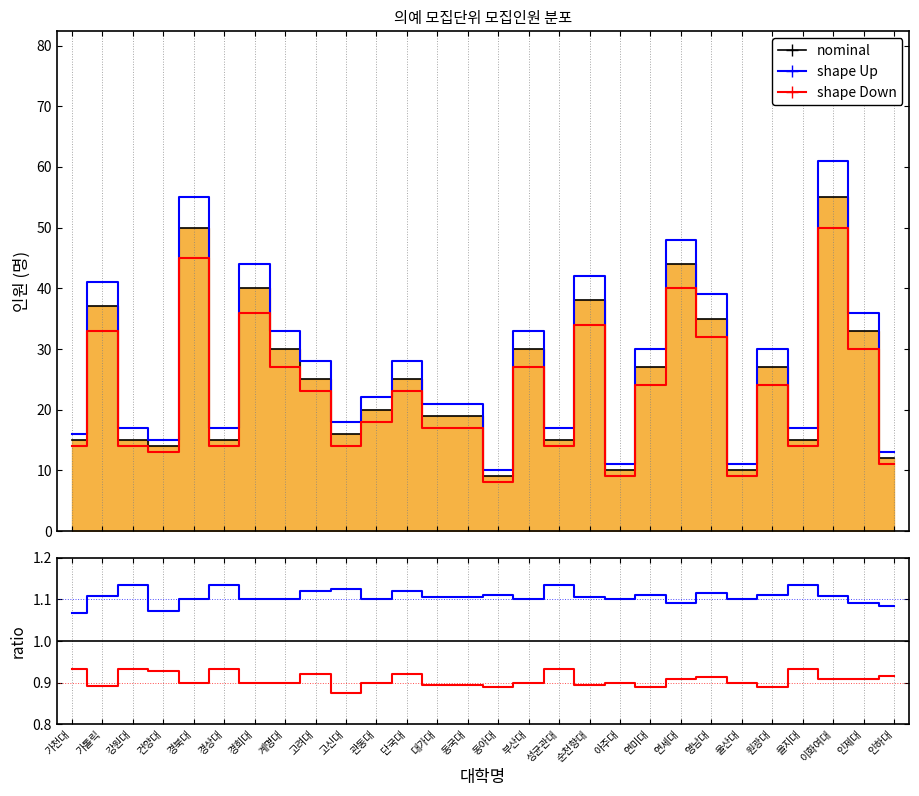

What is the average value of the shape Up series?

1.1